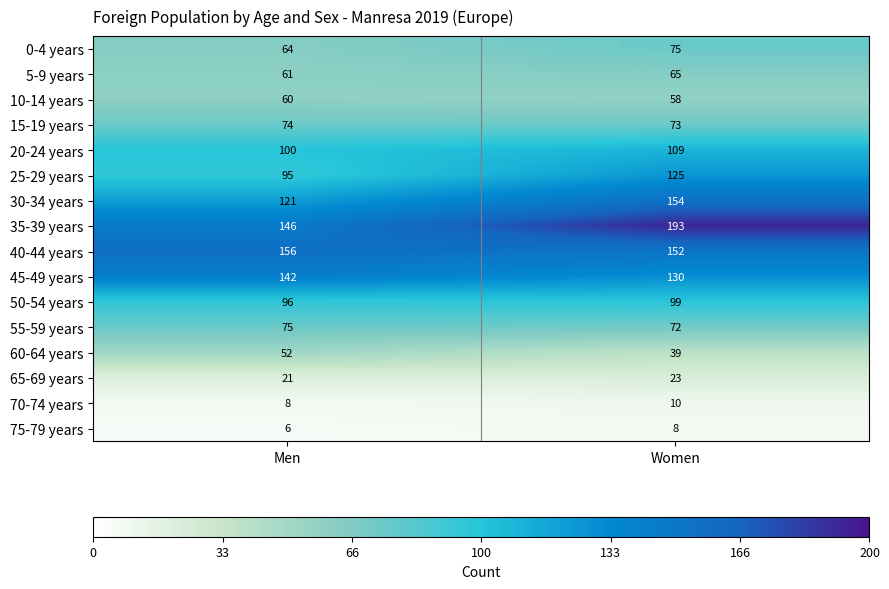

Is it true that 35-39 years equals 217 at Men?

False